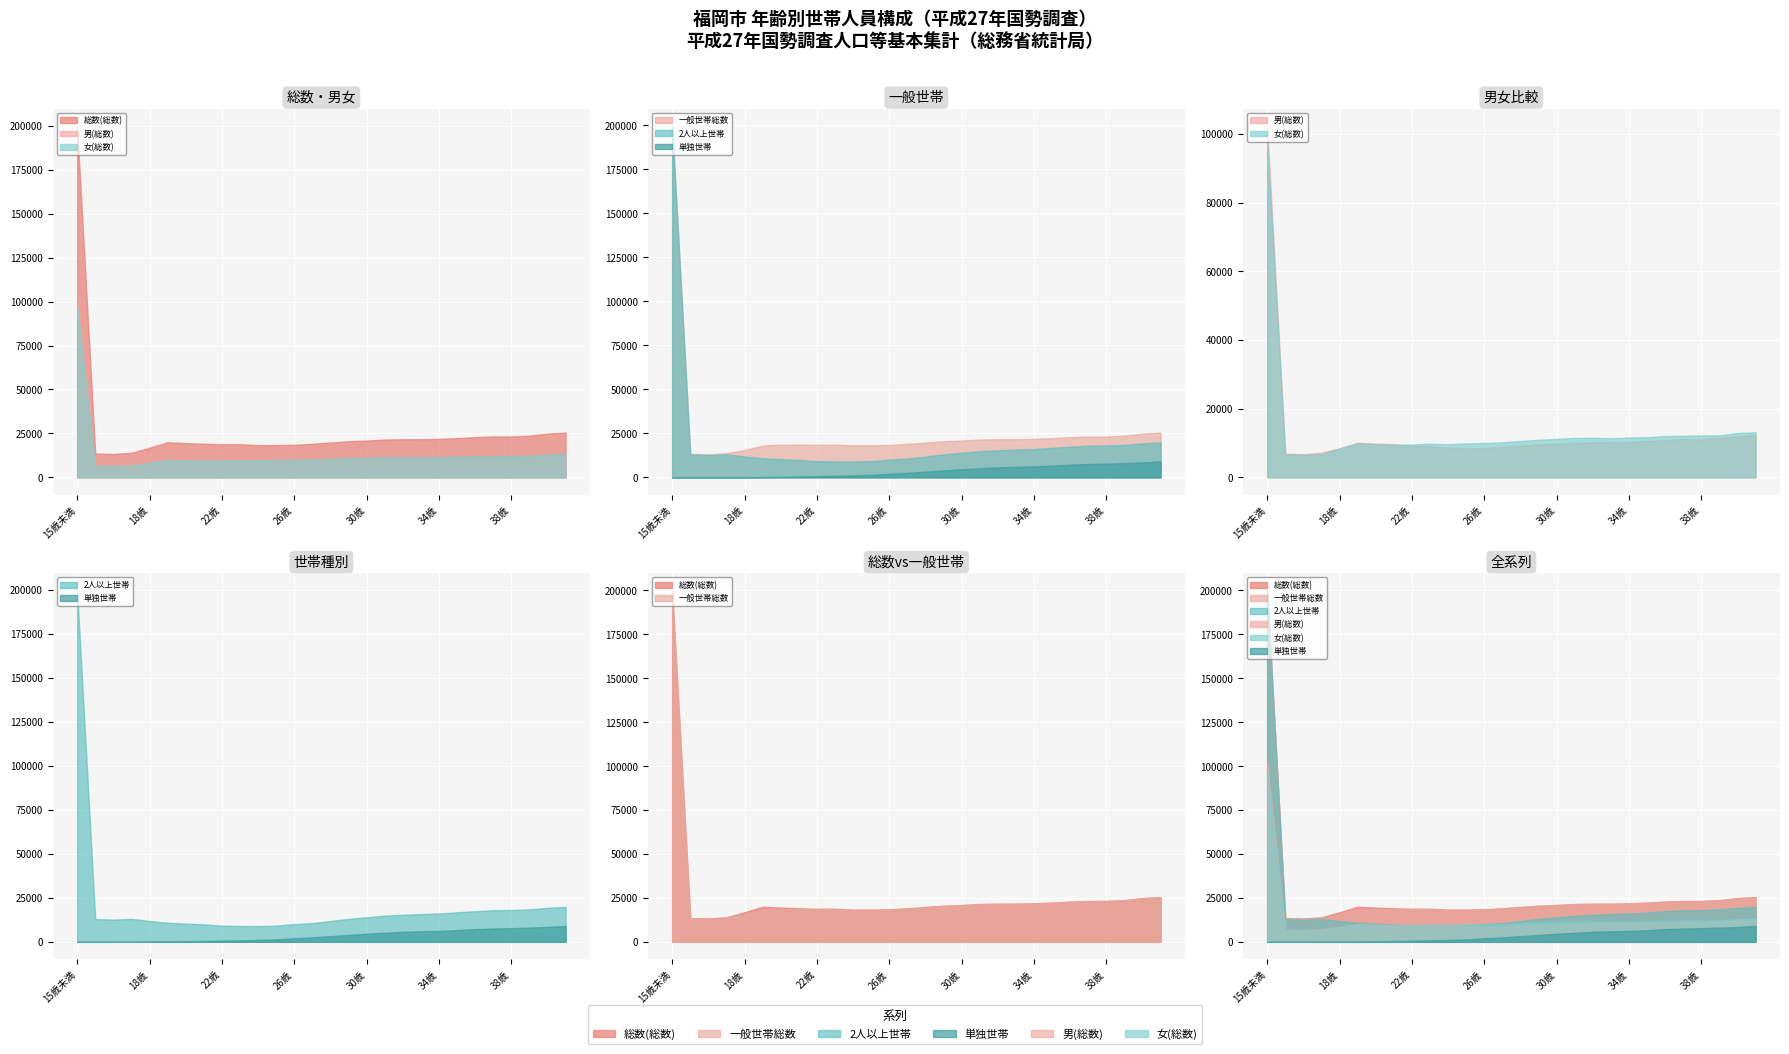

Between which two adjacent categories do 男(総数) and 2人以上世帯 first intersect?

21歳 and 22歳